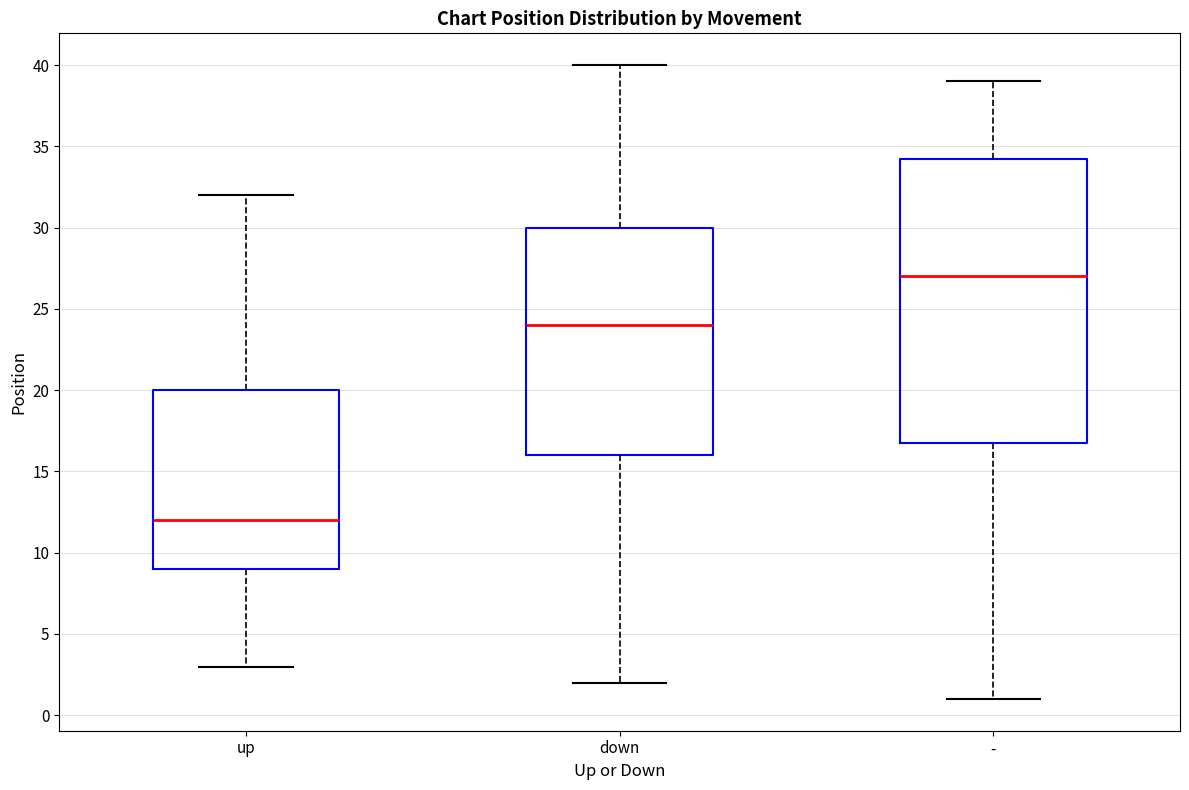

Where does the lower whisker of the box for up end on the y-axis? The values are not printed on the chart, so give them approximately, as read against the axis.

3.0